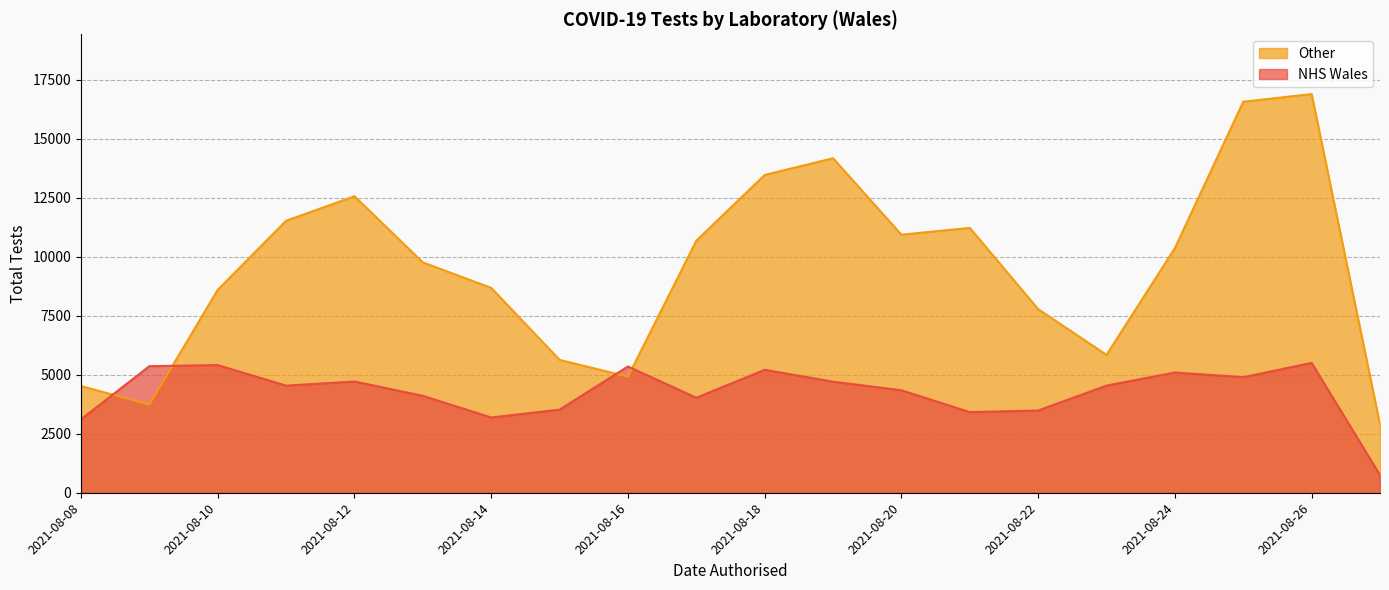

Where is Other nearest to the value 9887?

2021-08-13